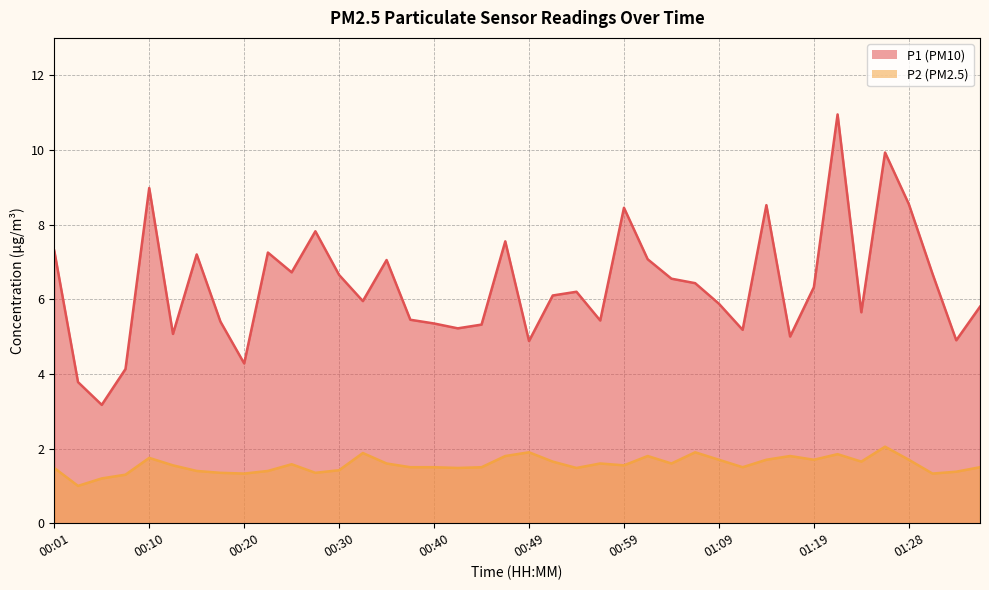

What position from the right is 01:36?

1